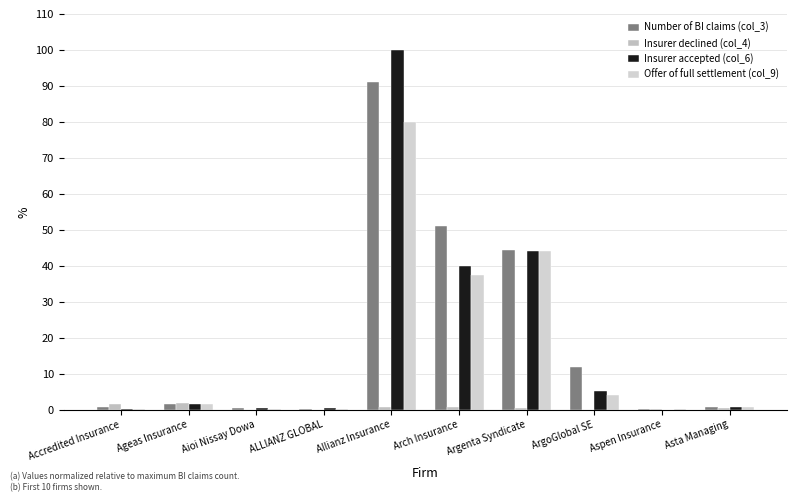

What position from the left is Accredited Insurance?

1